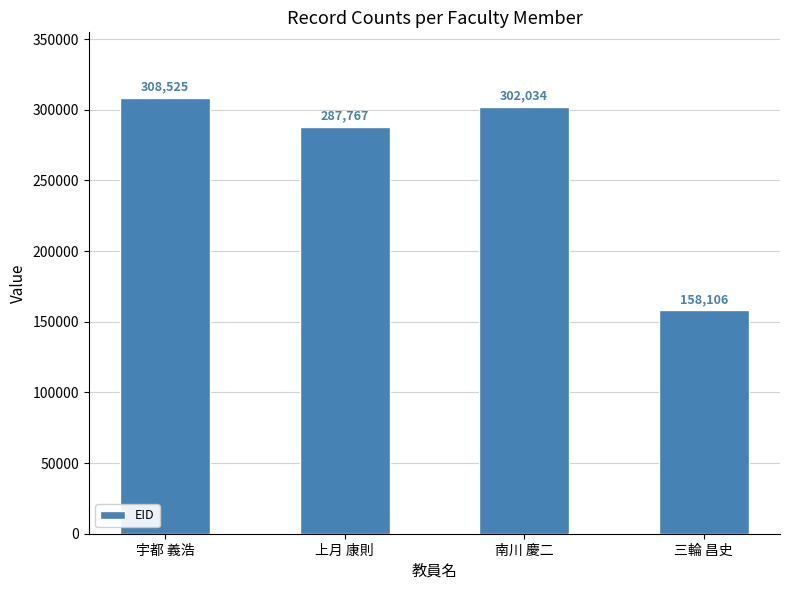

How many bars are there in total?

4